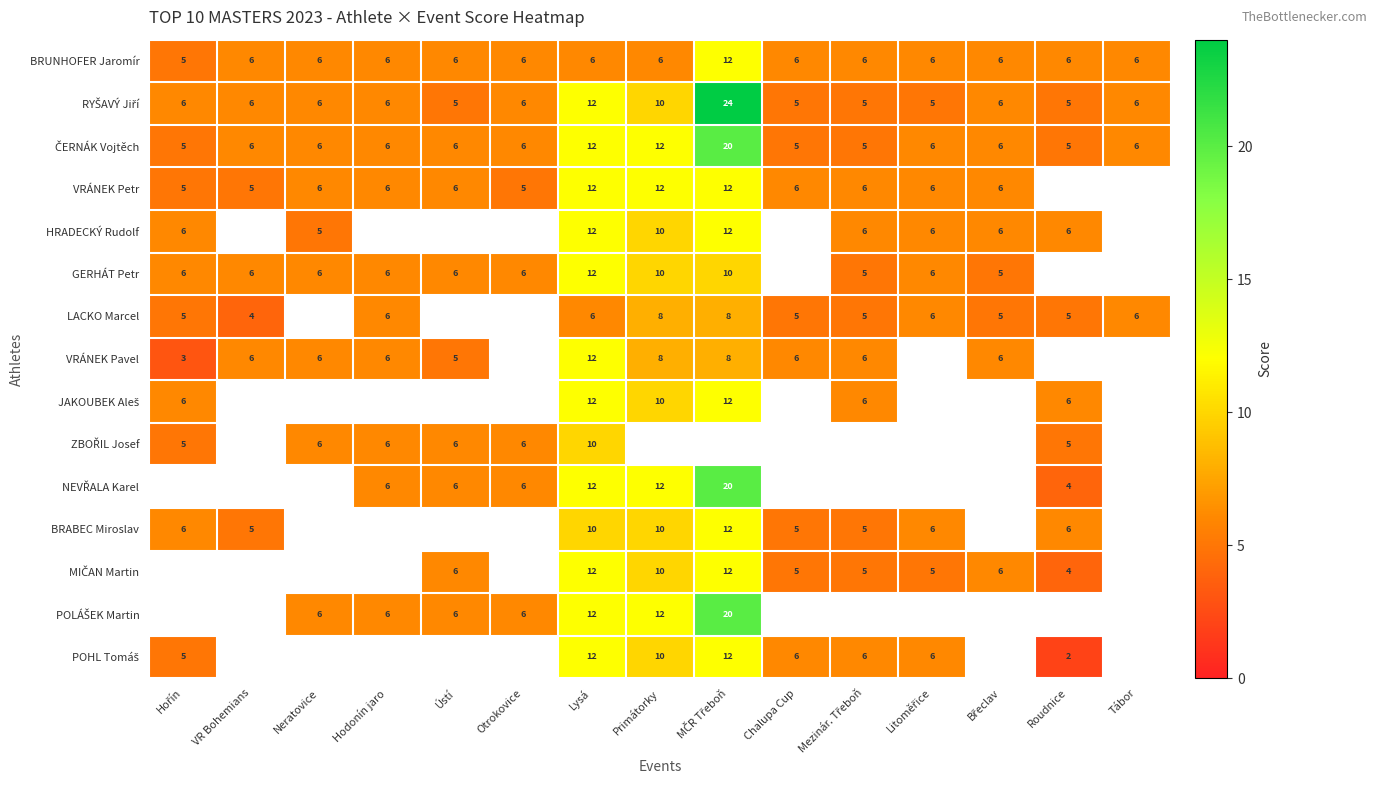

True or false: VRÁNEK Pavel has a value of 5 at Ústí.

True